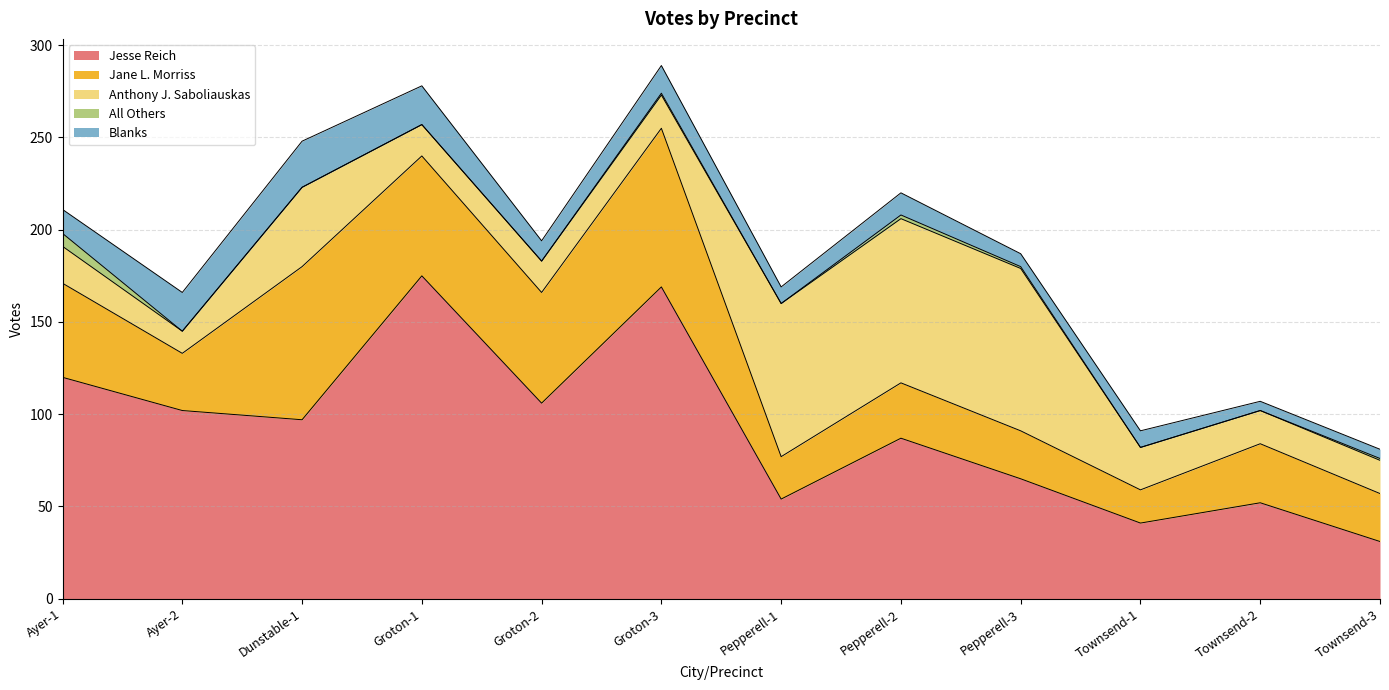

Where is the first local maximum for All Others?

Groton-3